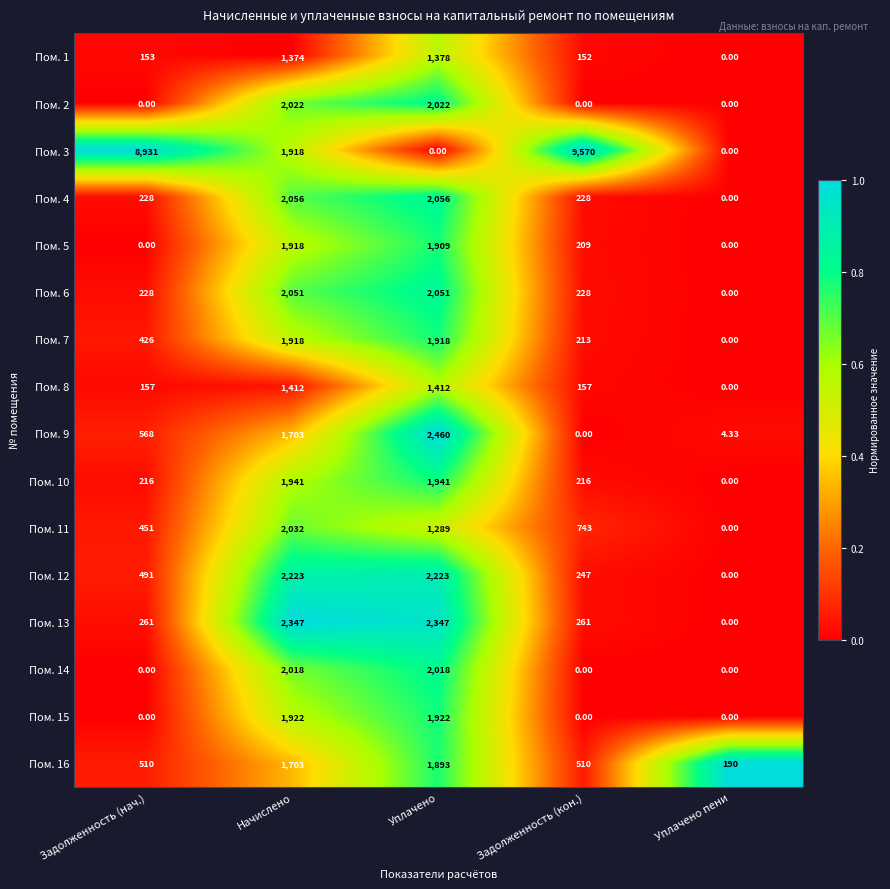

What is the greatest value displayed?

9570.0